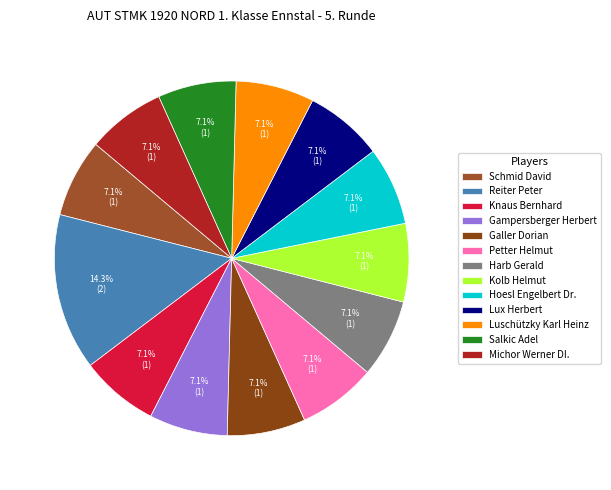

To the nearest percent, what portion does Harb Gerald represent?

7%